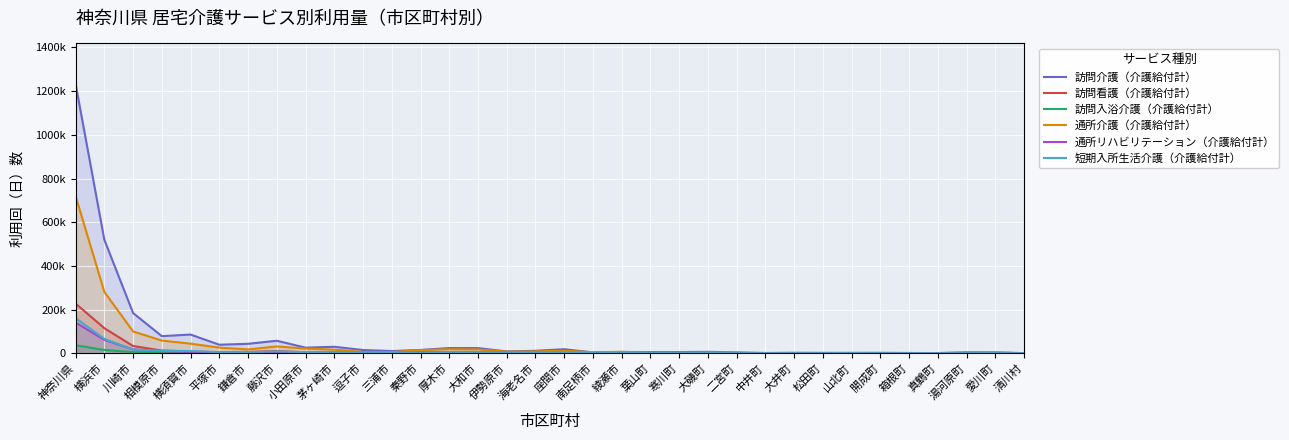

At how many categories does at least one series exceed 990408?

1